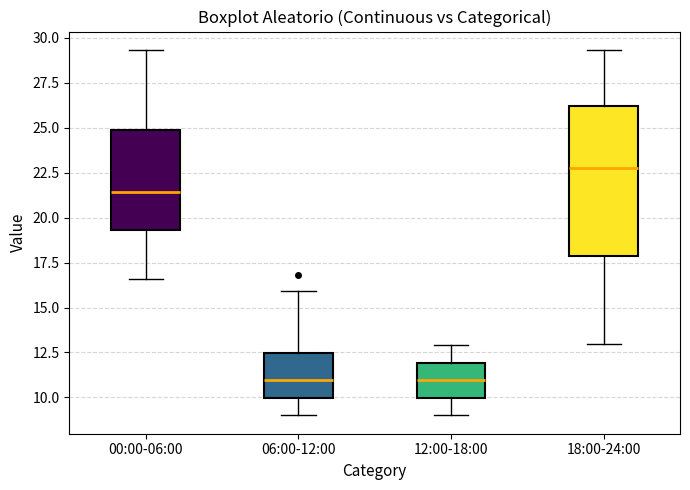

Reading left to right, read every box against the y-axis: the position of its median line, the range the box covers, and the ends of its whiskers. The values are not printed on the chart, so give them approximately, as read against the axis.

00:00-06:00: median 21.5, box 19.5 to 25.0, whiskers 16.5 to 29.5
06:00-12:00: median 11.0, box 10.0 to 12.5, whiskers 9.0 to 16.0
12:00-18:00: median 11.0, box 10.0 to 12.0, whiskers 9.0 to 13.0
18:00-24:00: median 23.0, box 18.0 to 26.0, whiskers 13.0 to 29.5